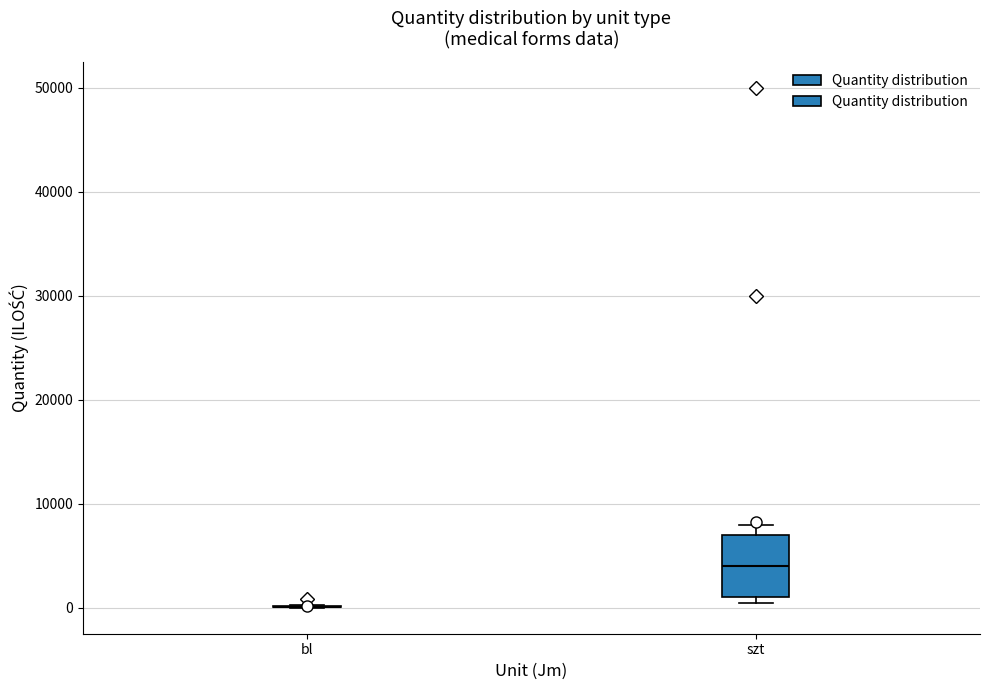

Reading left to right, transcribe this box plot: for each box, give where its median line is, the range the box spans, and where its two whiskers end, as read against the y-axis. The values are not printed on the chart, so give them approximately, as read against the axis.

bl: box collapsed to a line at 0, whiskers 0 to 0
szt: median 4000, box 1000 to 7000, whiskers 1000 (just below the box's lower edge) to 8000